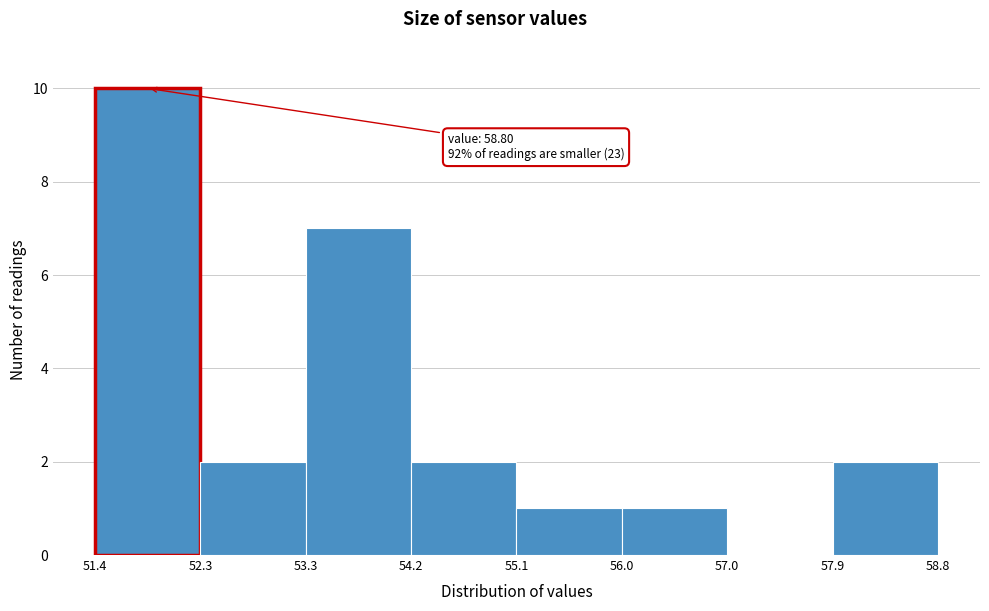

Which range on the x-axis has the tallest bar?

51.4 to 52.3